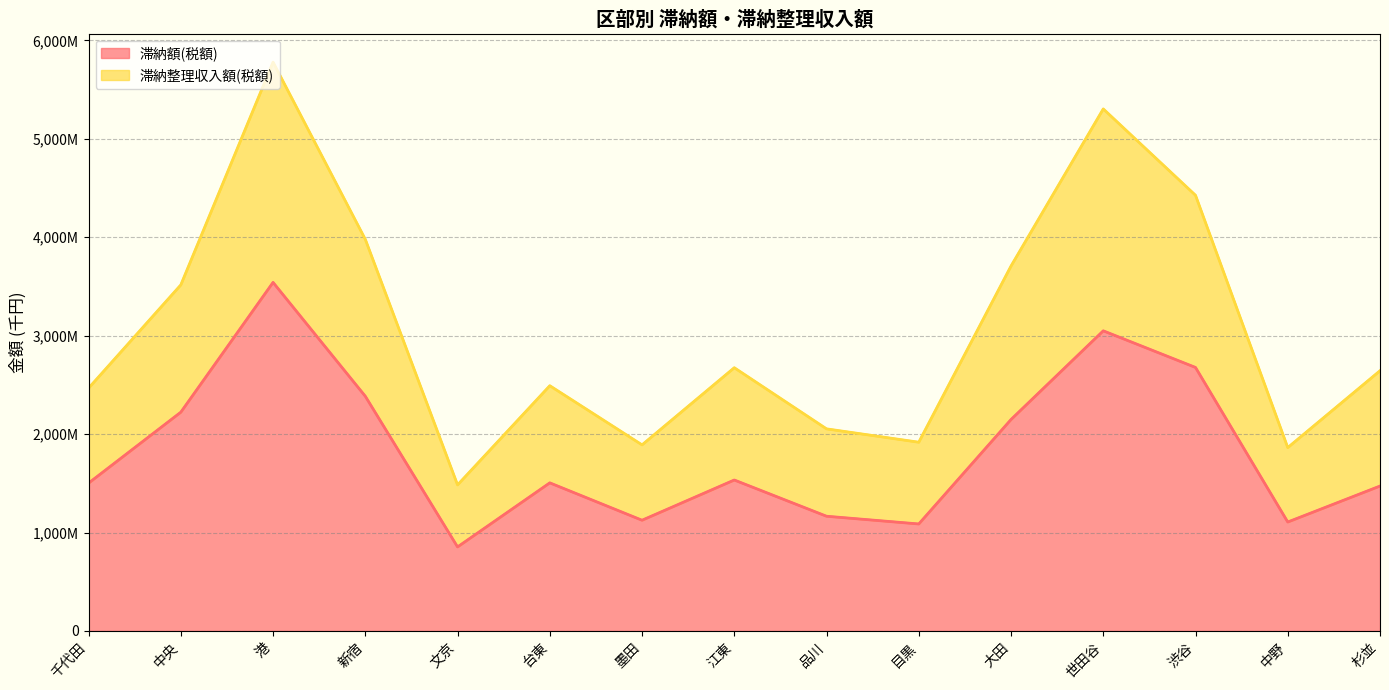

What position from the right is 中央?

14